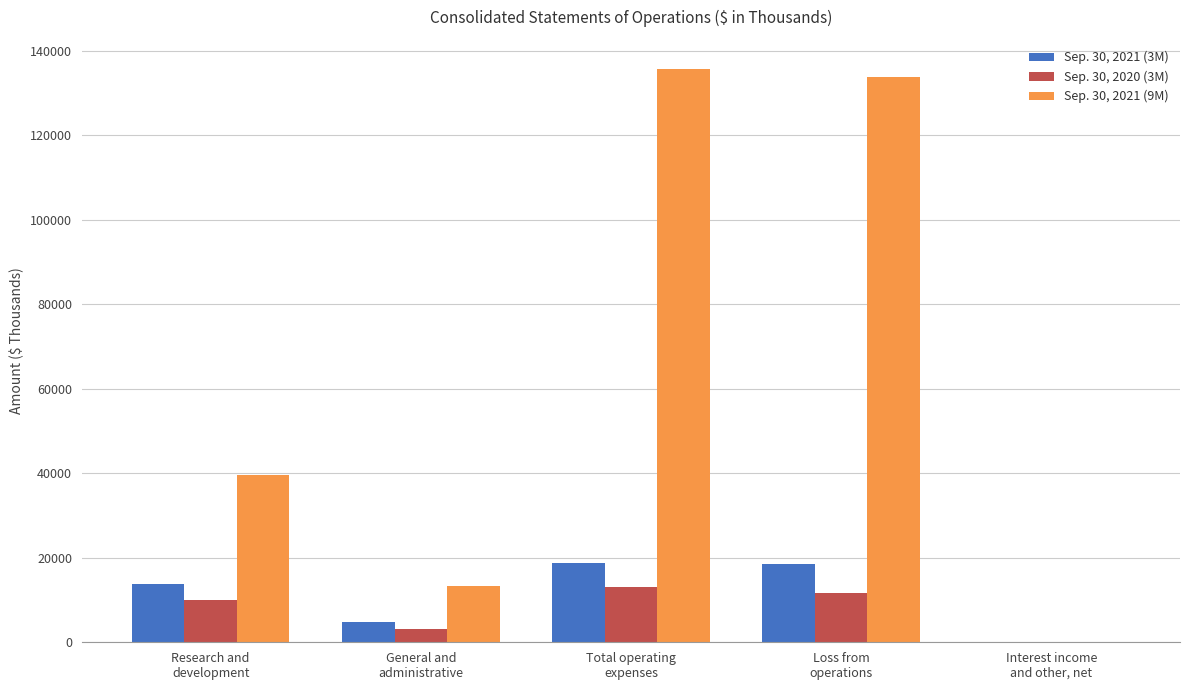

How many distinct data groups are displayed?

3